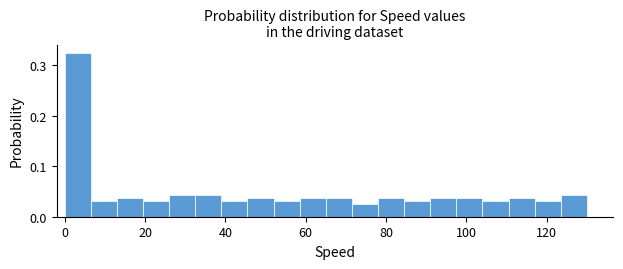

Read against the x-axis, roughly where is the centre of the tallest bar?

4